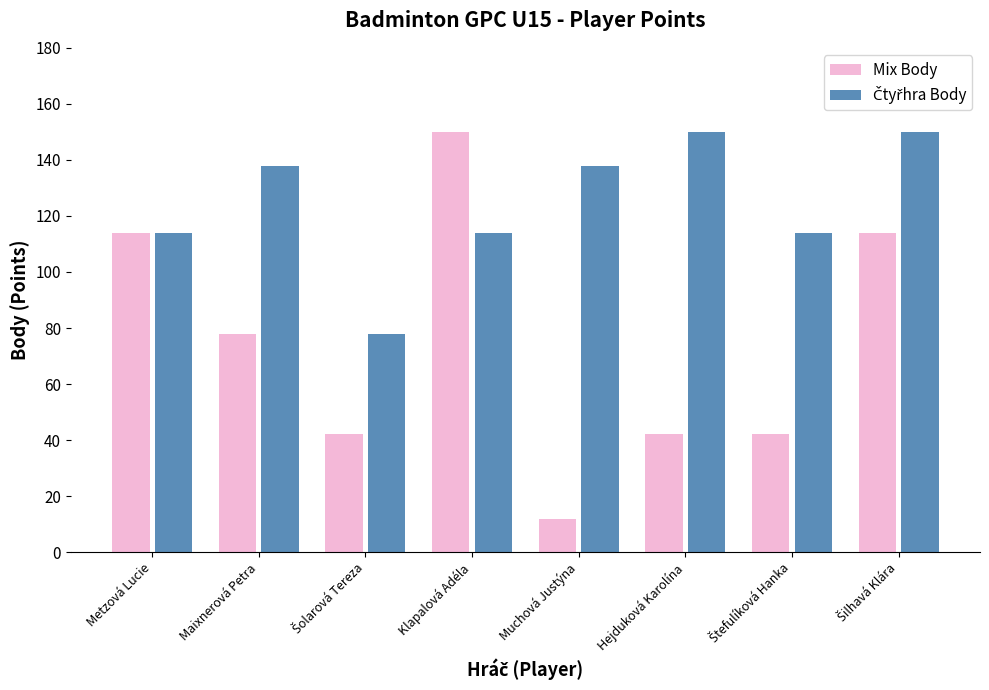

Count the number of data series in this chart.

2